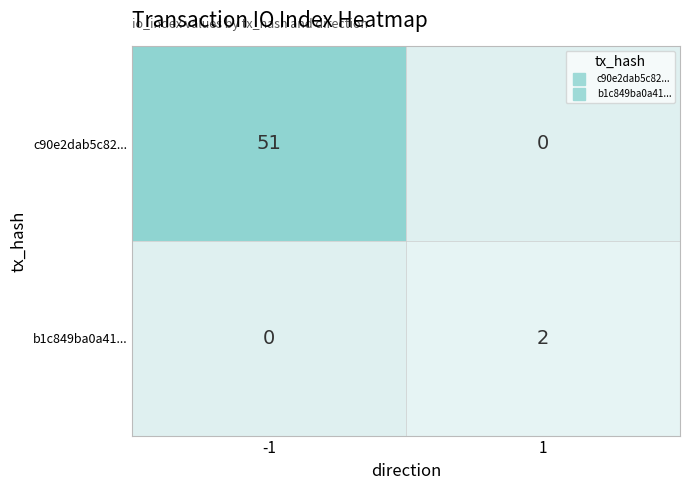

True or false: c90e2dab5c82... has a value of 51 at -1.

True